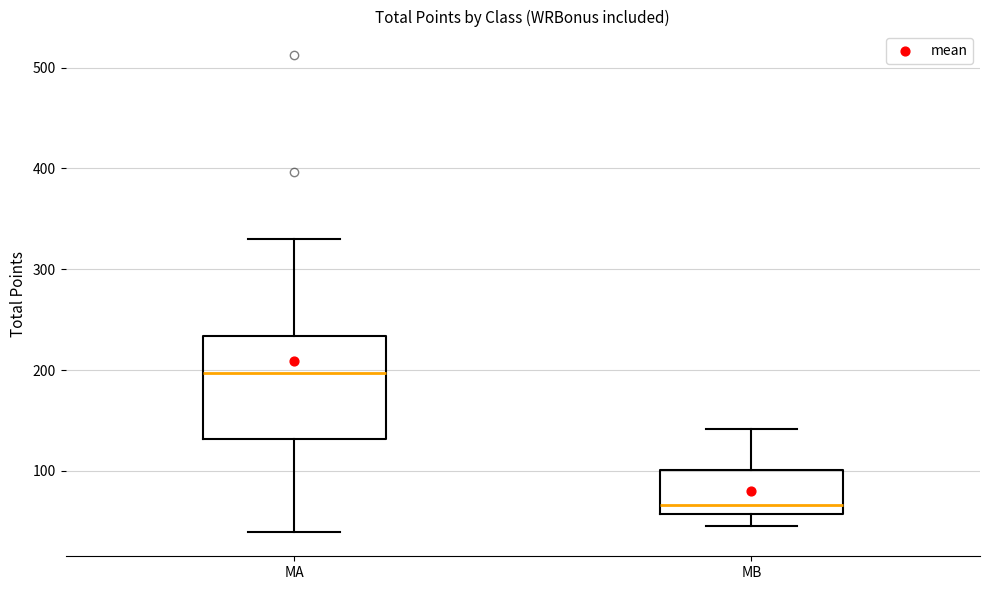

Which box is the tallest, from its lower edge to its upper edge?

MA